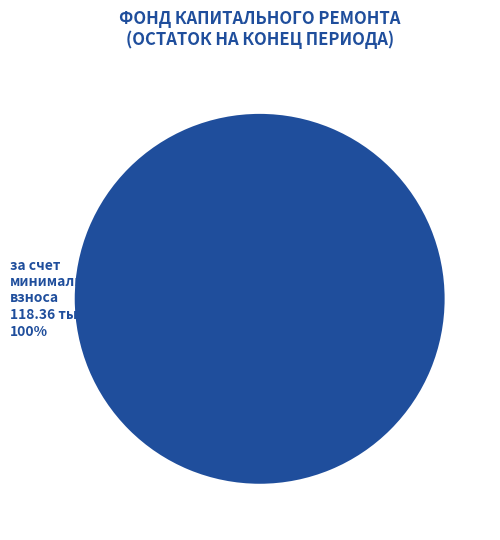

How many segments does this pie chart have?

1